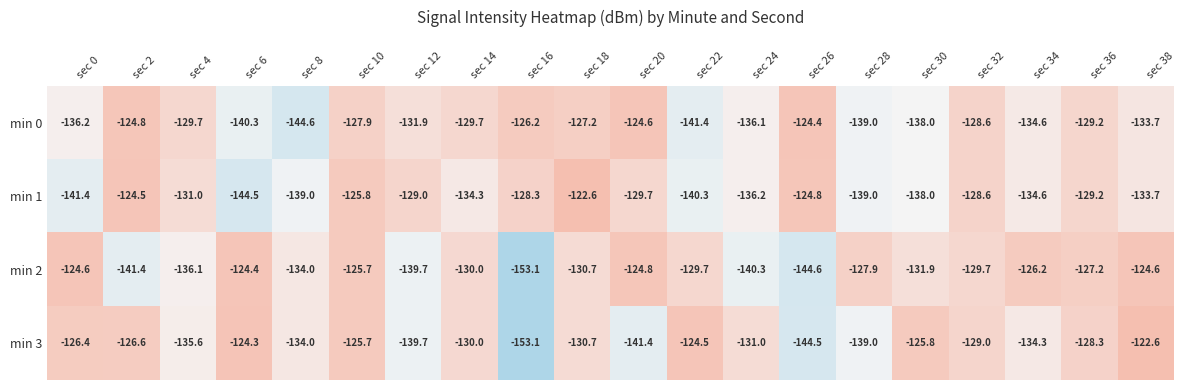

The value of min 2 at sec 36 is -51.0. True or false?

False